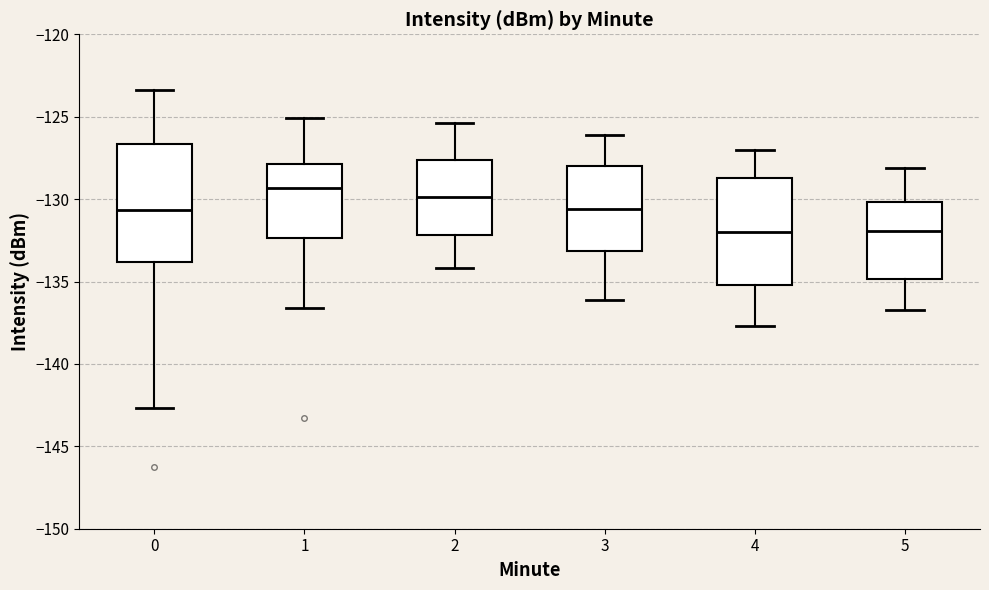

Reading left to right, transcribe this box plot: for each box, give where its median line is, the range the box spans, and where its two whiskers end, as read against the y-axis. The values are not printed on the chart, so give them approximately, as read against the axis.

0: median -130.5, box -134.0 to -126.5, whiskers -142.5 to -123.5
1: median -129.5, box -132.5 to -128.0, whiskers -136.5 to -125.0
2: median -130.0, box -132.0 to -127.5, whiskers -134.0 to -125.5
3: median -130.5, box -133.0 to -128.0, whiskers -136.0 to -126.0
4: median -132.0, box -135.0 to -128.5, whiskers -137.5 to -127.0
5: median -132.0, box -135.0 to -130.0, whiskers -136.5 to -128.0